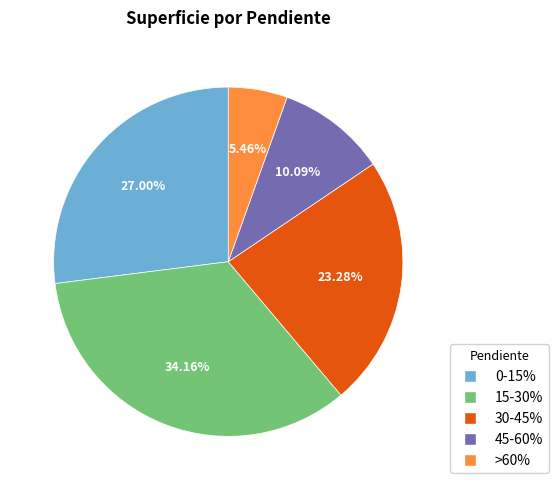

How many segments does this pie chart have?

5